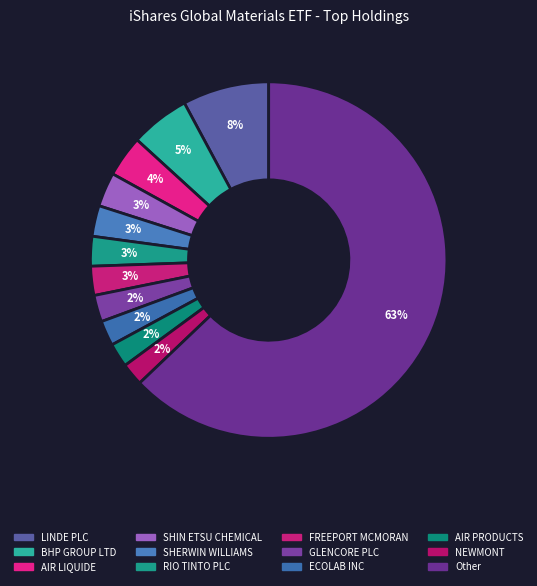

Which slice is the smallest?

NEWMONT